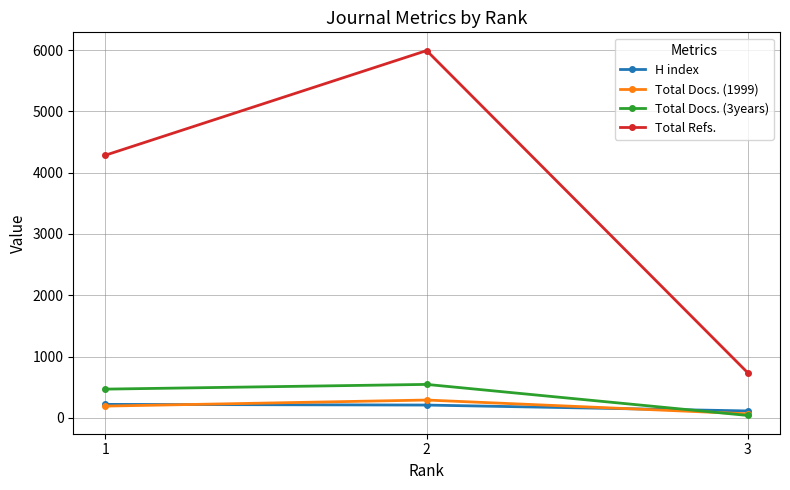

Which series has the largest range (max minus min)?

Total Refs.